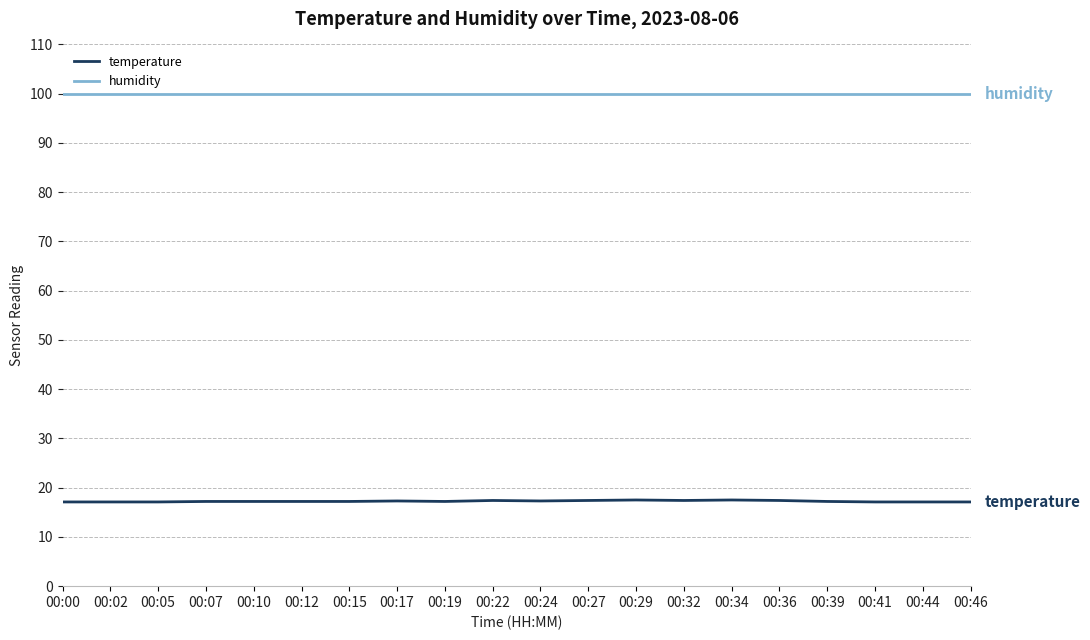

What are all the series names shown in the legend?

temperature, humidity